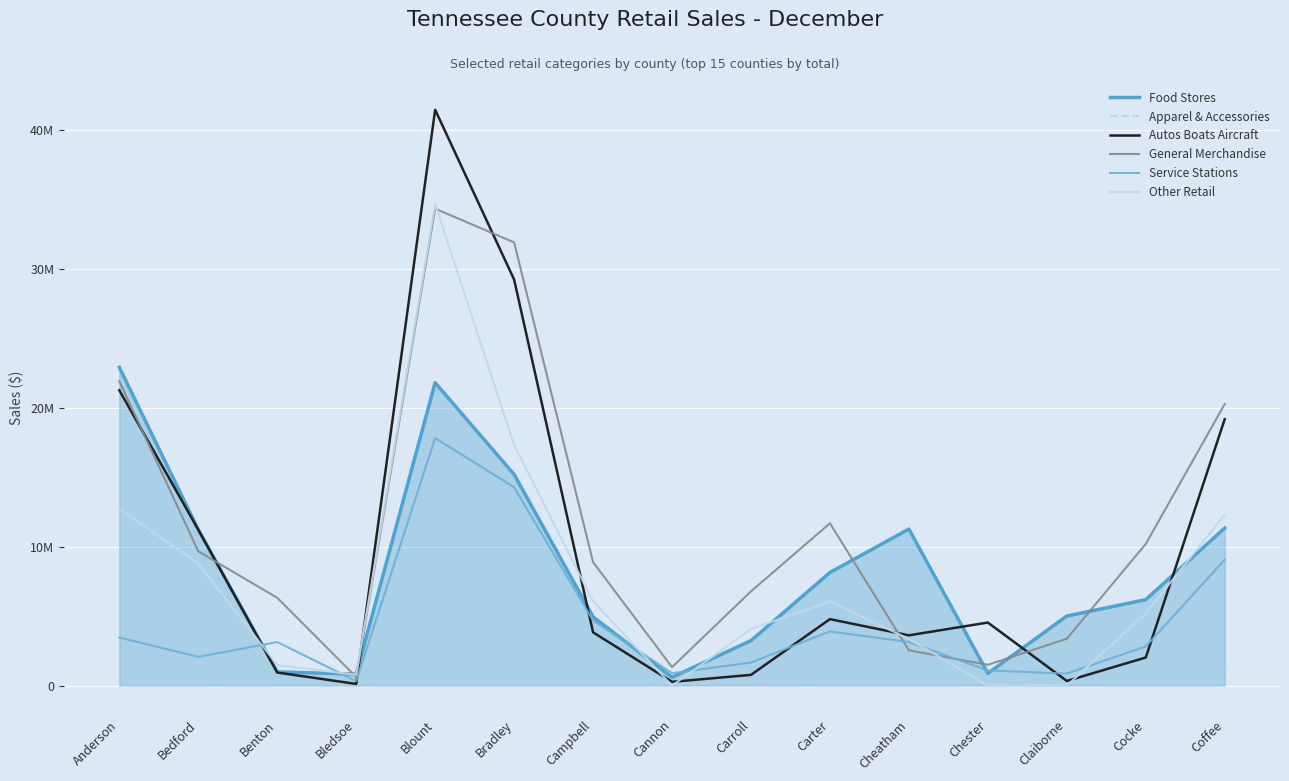

What is the difference between the Other Retail values at Cheatham and Bedford?

5433538